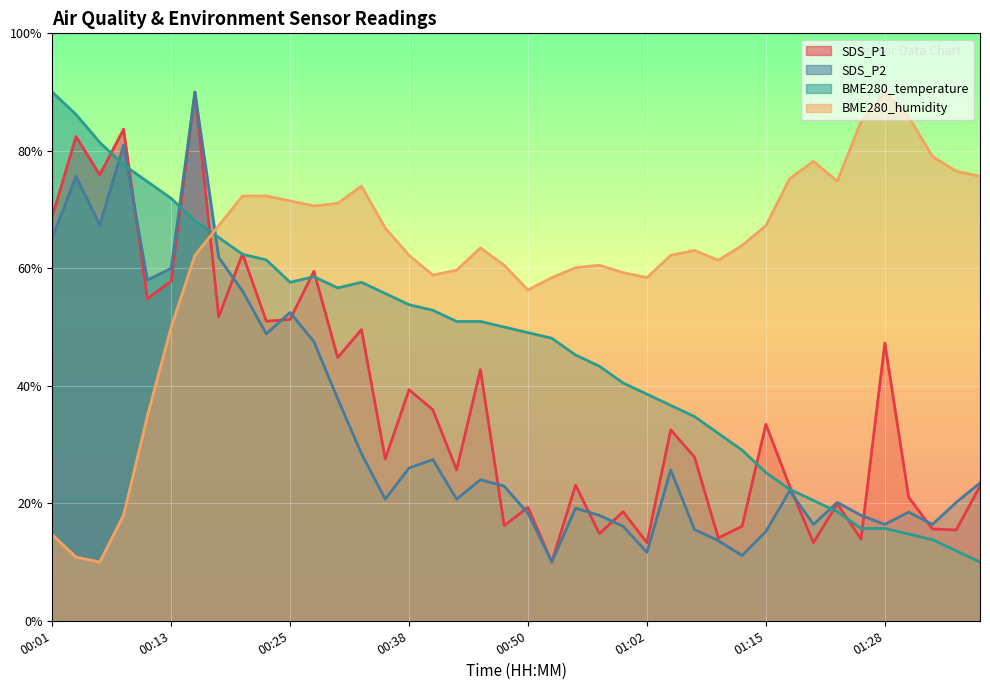

How many distinct data groups are displayed?

4